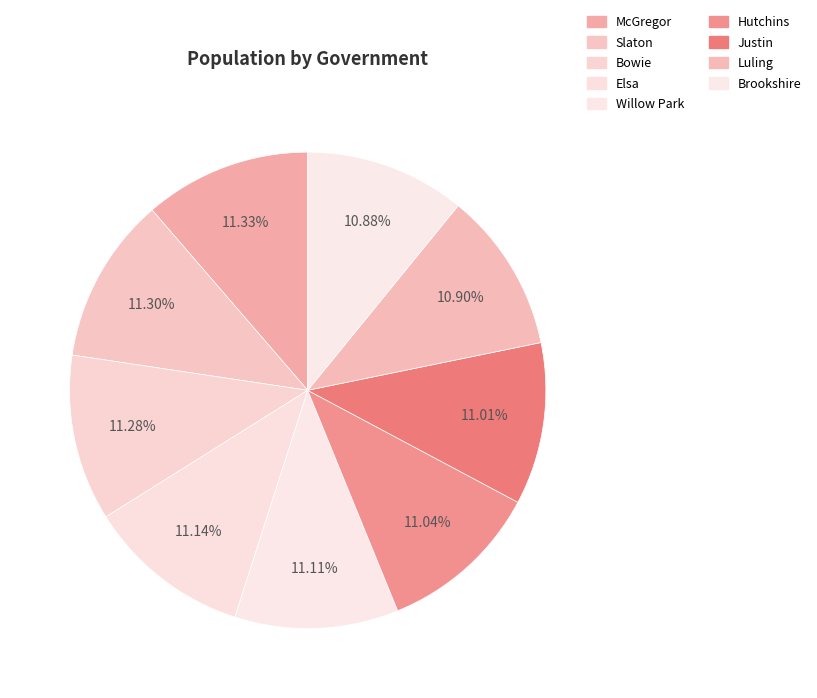

How many slices are in this pie chart?

9